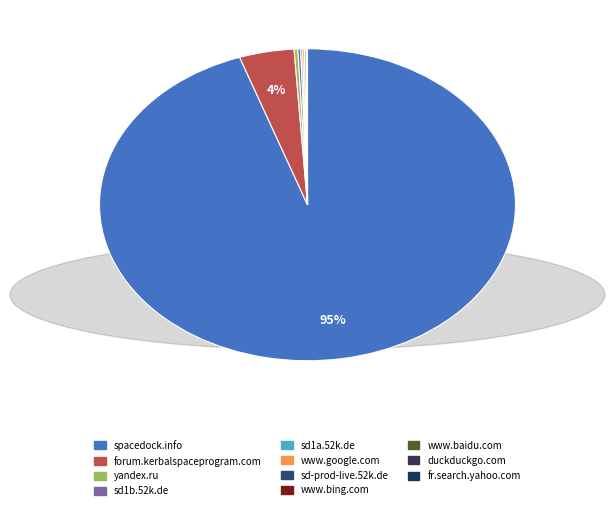

Which category accounts for the majority?

spacedock.info